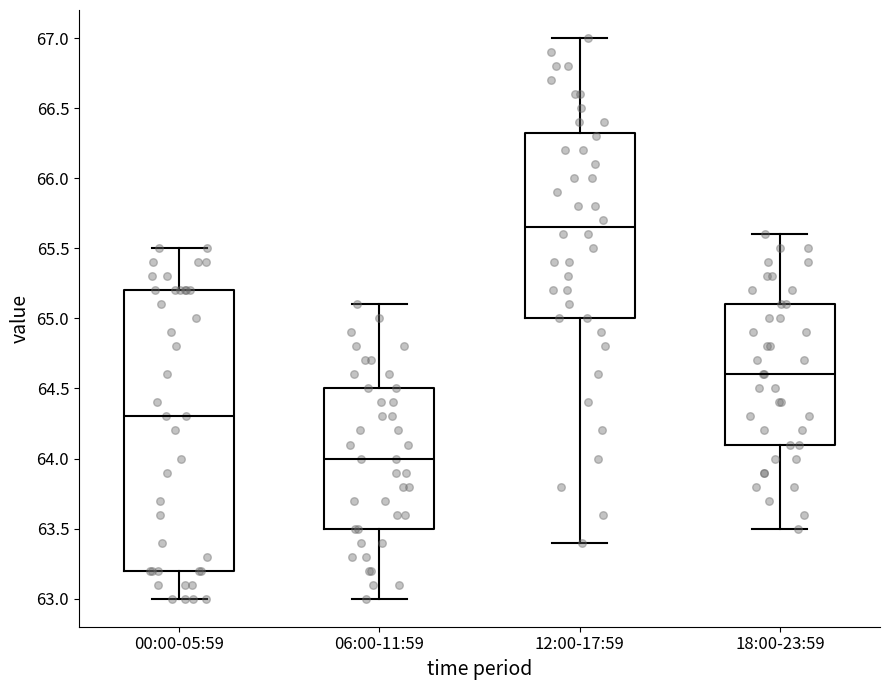

Which box is the tallest, from its lower edge to its upper edge?

00:00-05:59